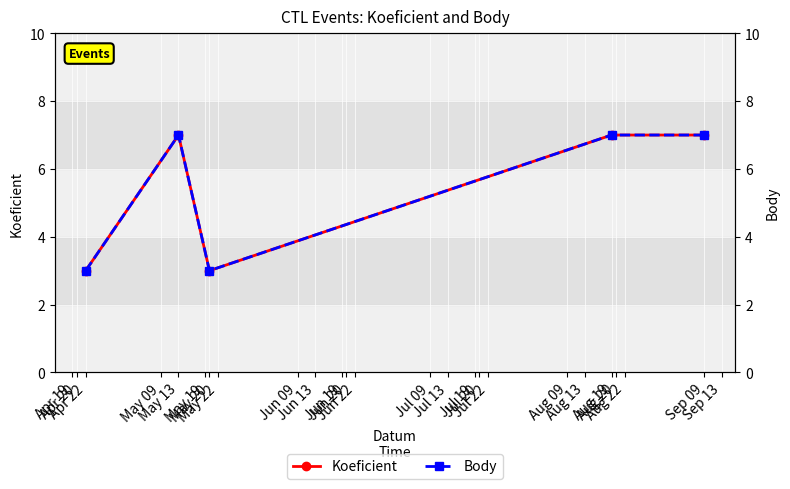

Is this an area chart (filled region under the line)?

No